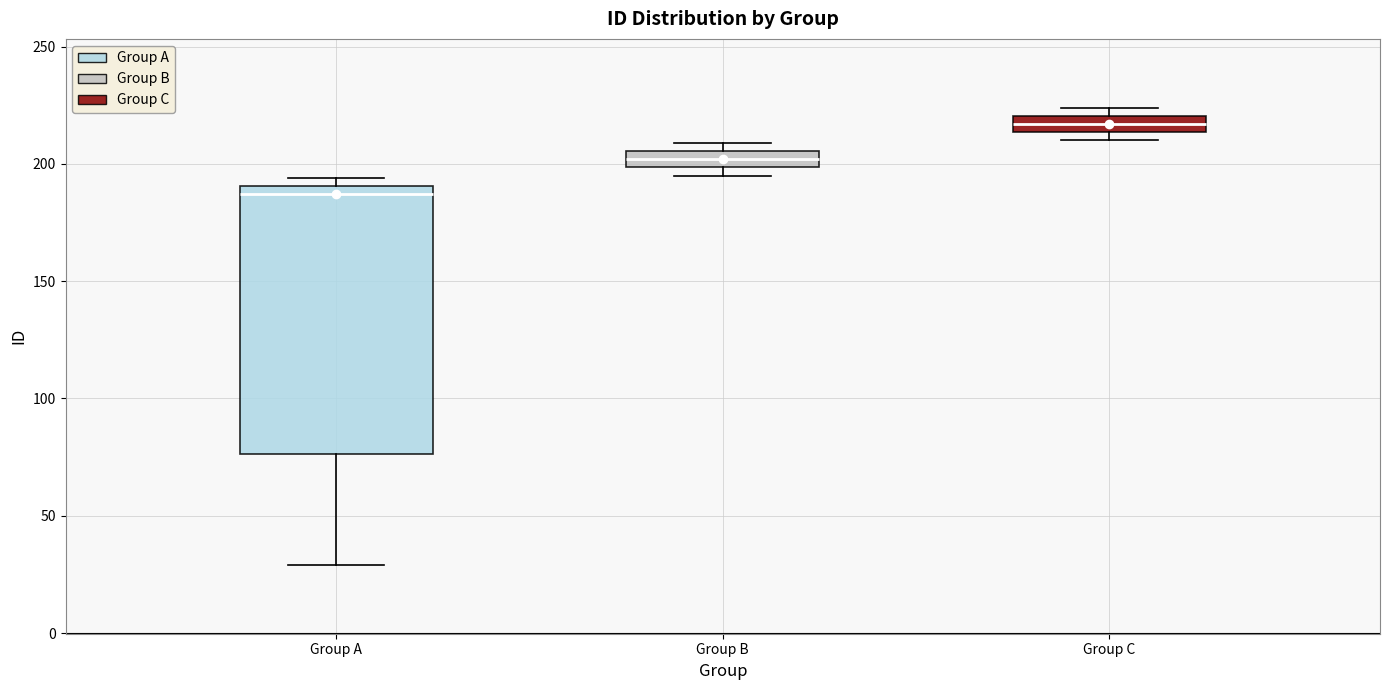

Which box is the tallest, from its lower edge to its upper edge?

Group A